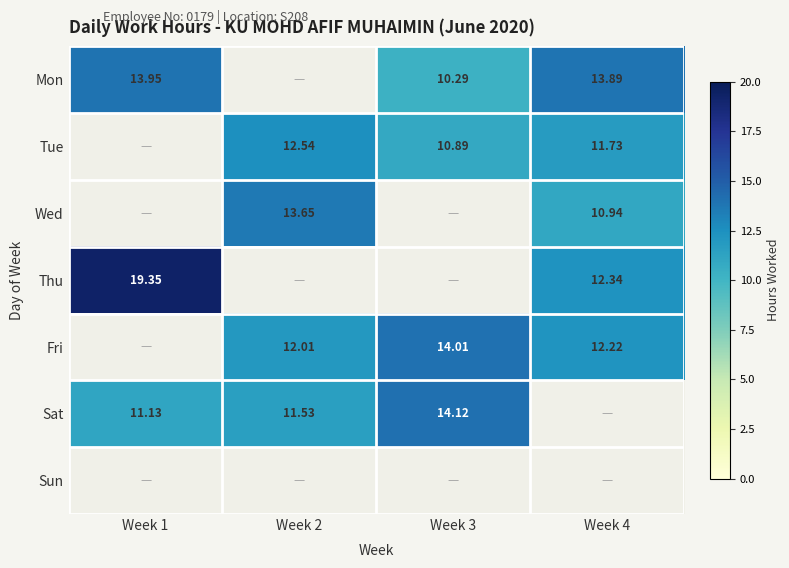

List the labels in order of Sat value, smallest first.

Week 4, Week 1, Week 2, Week 3